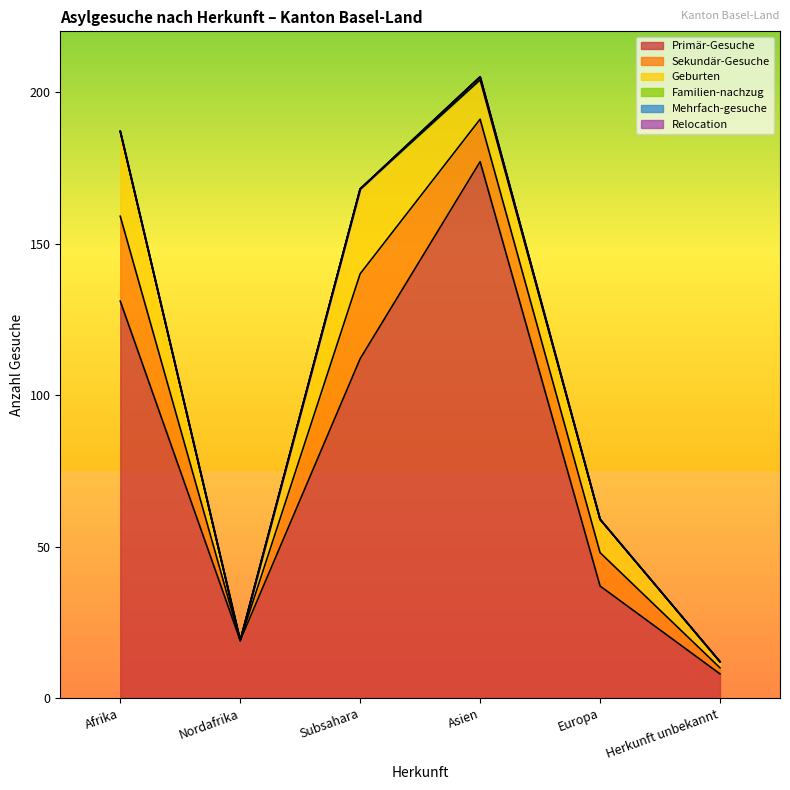

Which series has the widest spread of values?

Primär-Gesuche